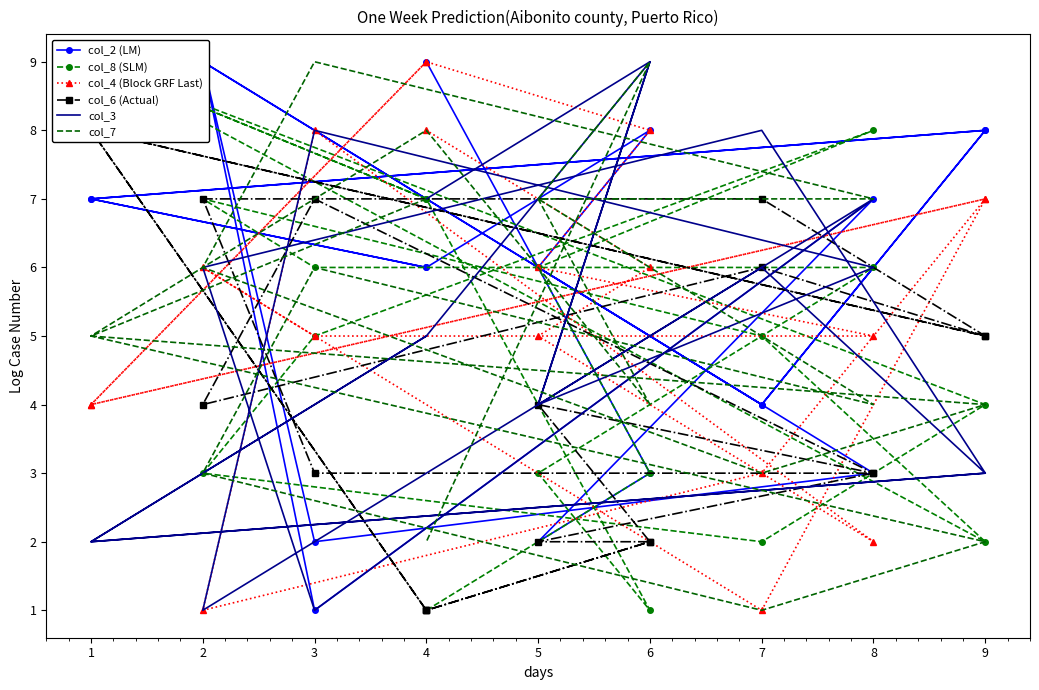

How many interior local valleys does the col_3 series have?

6